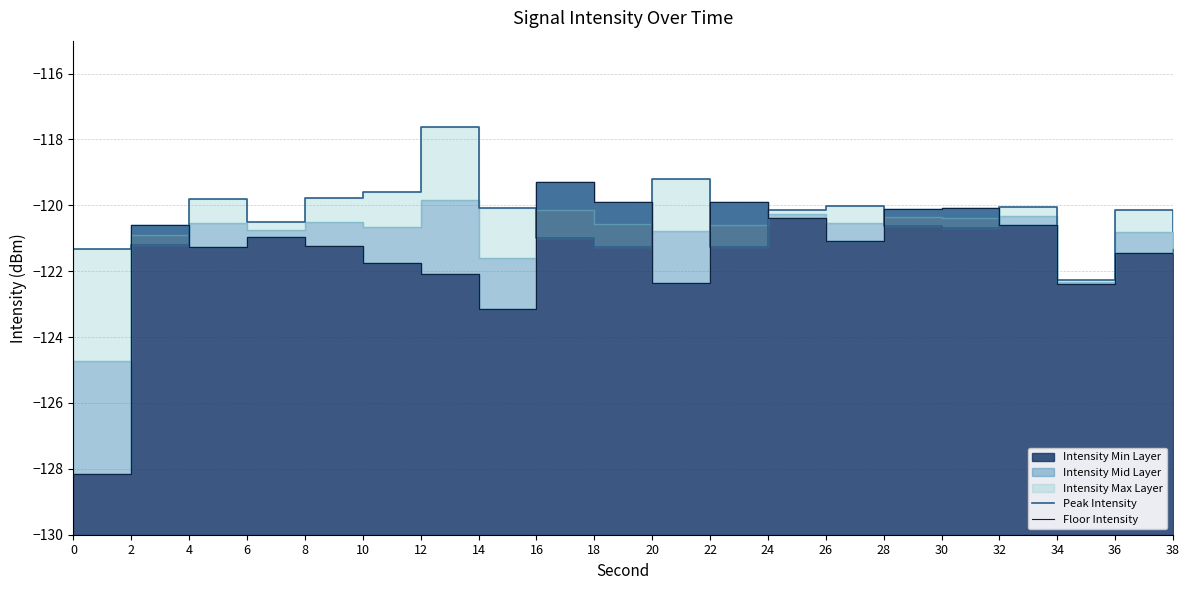

Which series ends up on top after the final intersection of Peak Intensity and Floor Intensity?

Peak Intensity